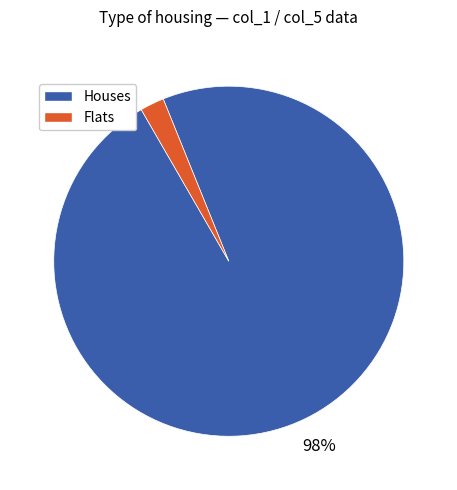

Is there any slice that represents more than half of the pie?

Yes